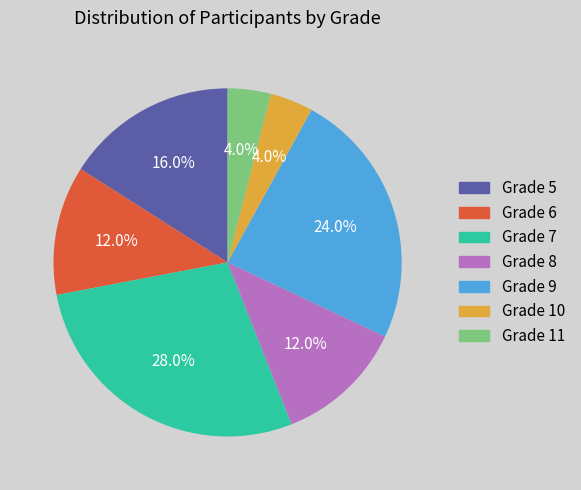

Which category has the biggest portion of the pie?

Grade 7